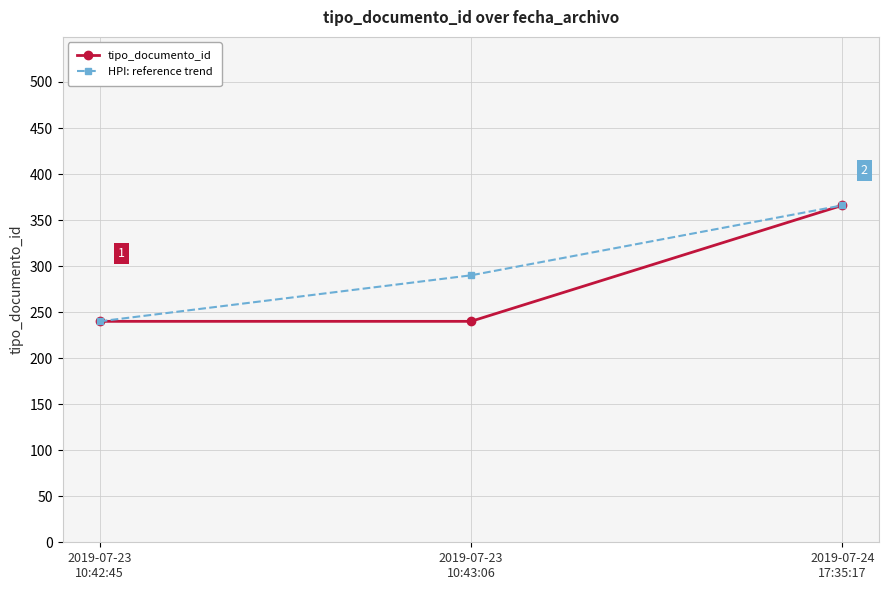

What is the average value of the HPI: reference trend series?

299